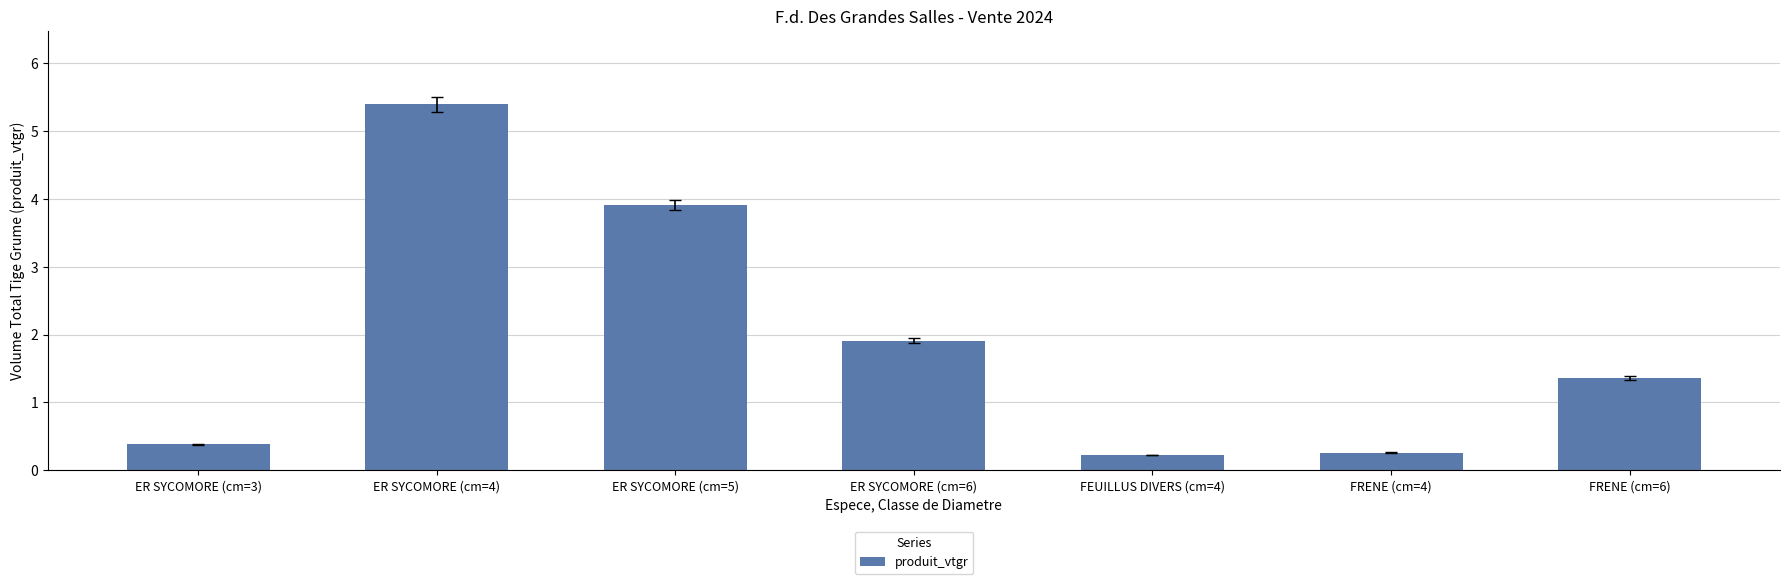

What is the change in value from ER SYCOMORE (cm=4) to FEUILLUS DIVERS (cm=4)?

-5.2